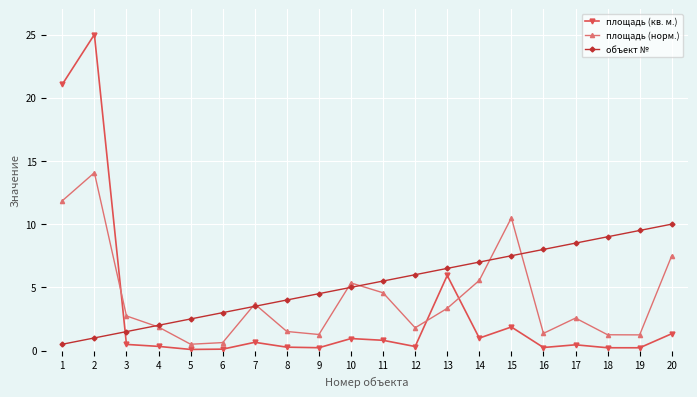

Rank the series by their maximum value, from lowest to highest.

объект №, площадь (норм.), площадь (кв. м.)